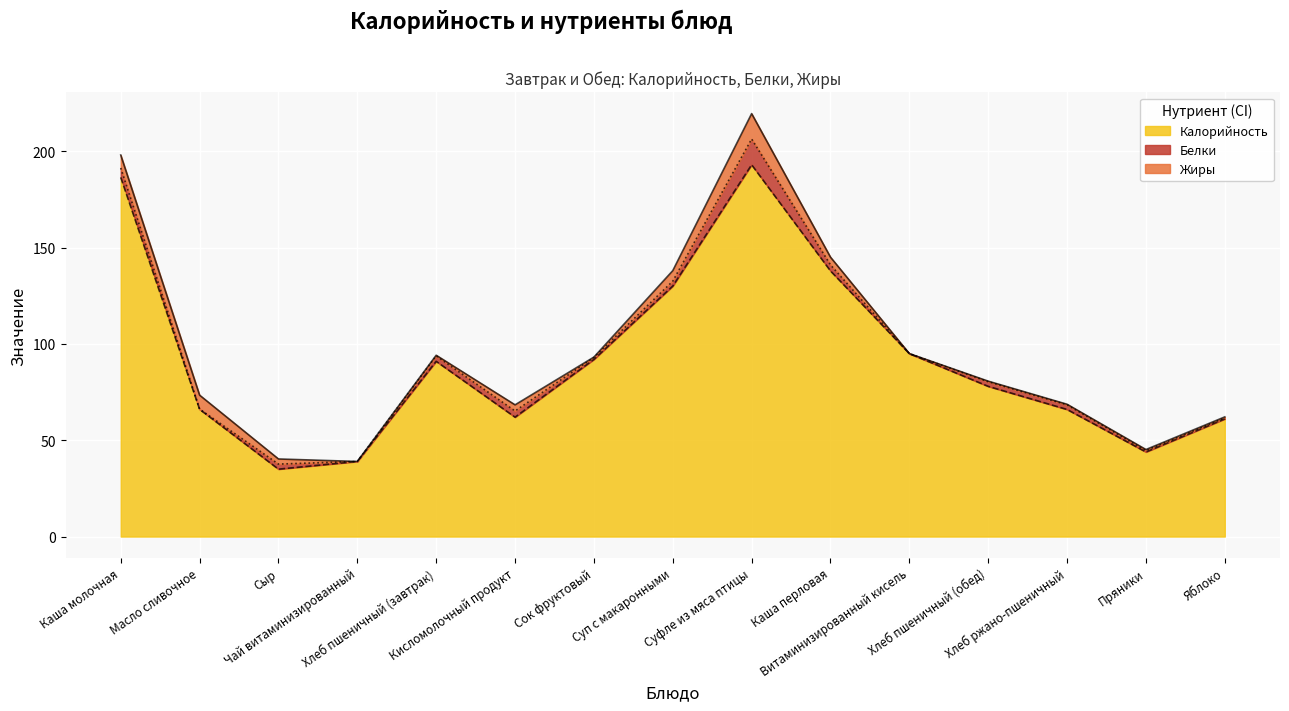

What is the difference between the maximum and second lowest values in the Жиры series?

13.2